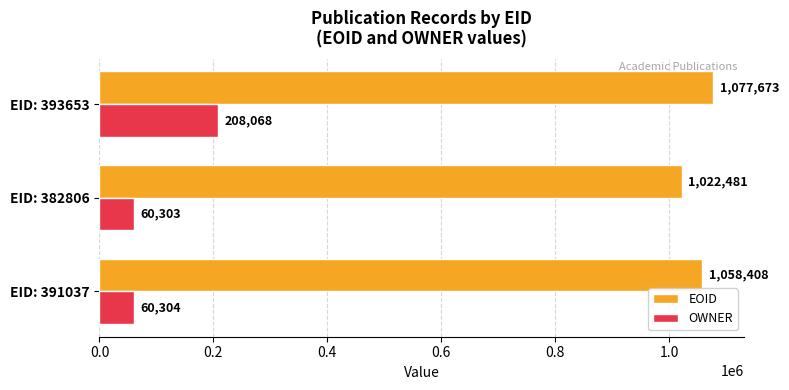

Rank the categories by OWNER value from highest to lowest.

EID: 393653, EID: 391037, EID: 382806